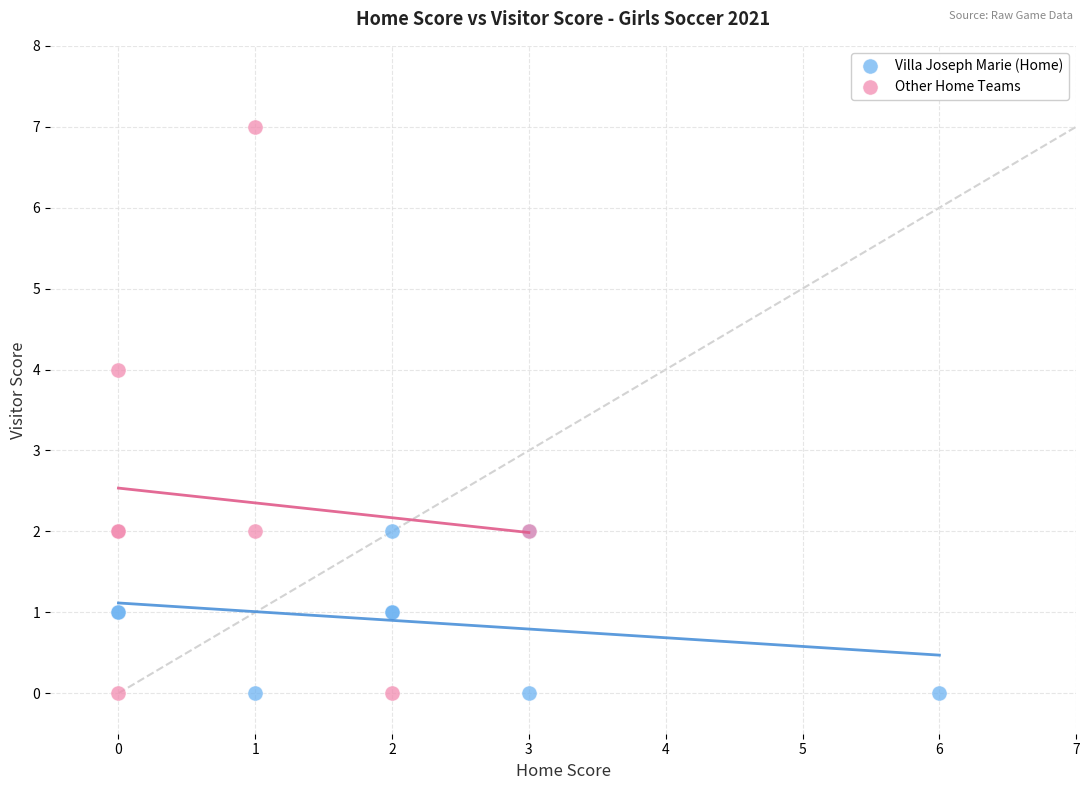

Which series reaches the maximum Y coordinate?

Other Home Teams